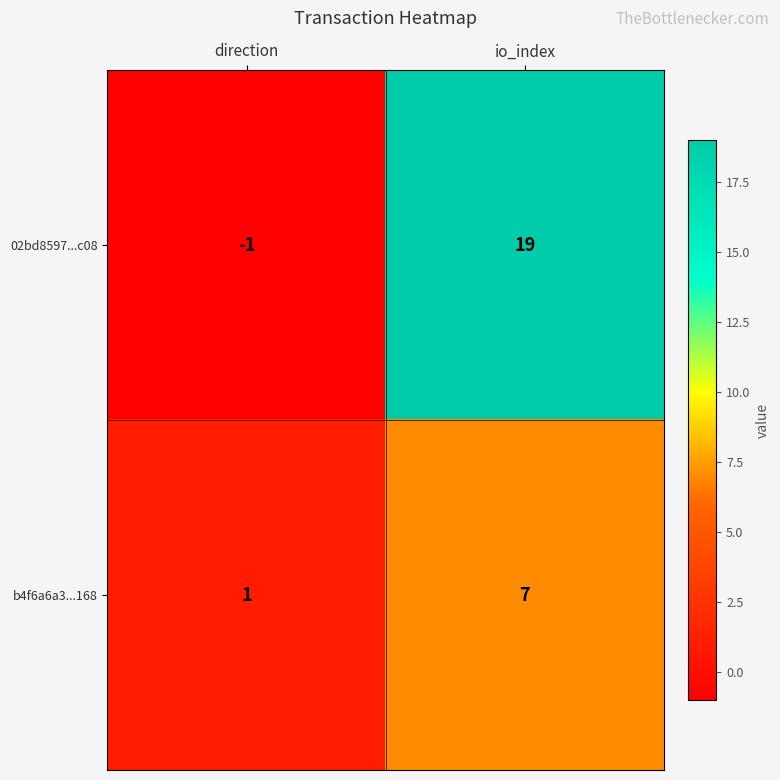

At how many categories does at least one series exceed 2?

1